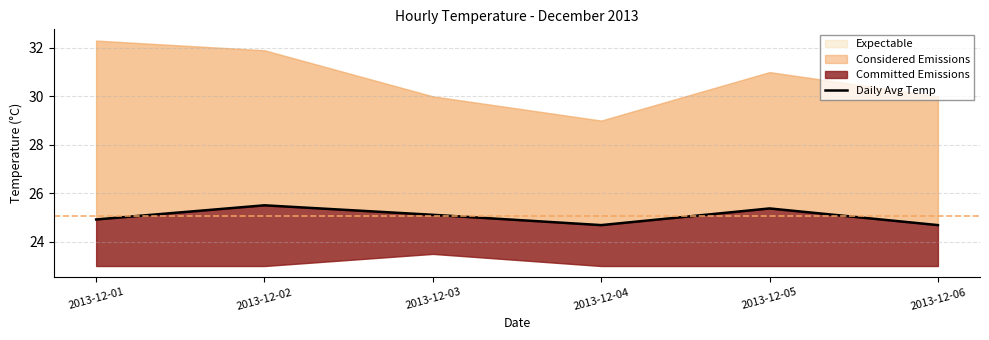

Where is the first local minimum?

2013-12-04